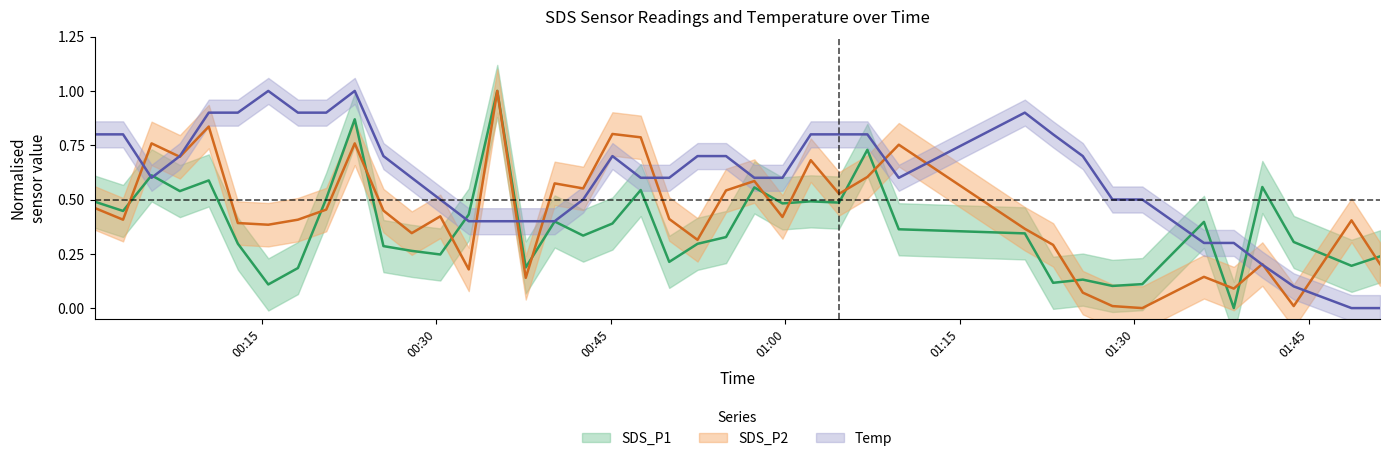

List the labels in order of Temp value, smallest first.

2022/01/15 01:48:40, 2022/01/15 01:51:07, 2022/01/15 01:43:42, 2022/01/15 01:41:00, 2022/01/15 01:35:59, 2022/01/15 01:38:33, 2022/01/15 00:32:47, 2022/01/15 00:35:14, 2022/01/15 00:37:41, 2022/01/15 00:40:10, 2022/01/15 00:30:20, 2022/01/15 00:42:37, 2022/01/15 01:28:07, 2022/01/15 01:30:41, 2022/01/15 00:05:31, 2022/01/15 00:27:53, 2022/01/15 00:47:34, 2022/01/15 00:50:01, 2022/01/15 00:57:20, 2022/01/15 00:59:45, 2022/01/15 01:09:45, 2022/01/15 00:07:57, 2022/01/15 00:25:27, 2022/01/15 00:45:08, 2022/01/15 00:52:27, 2022/01/15 00:54:54, 2022/01/15 01:25:34, 2022/01/15 00:00:37, 2022/01/15 00:03:04, 2022/01/15 01:02:11, 2022/01/15 01:04:37, 2022/01/15 01:07:03, 2022/01/15 01:23:01, 2022/01/15 00:10:26, 2022/01/15 00:12:56, 2022/01/15 00:18:06, 2022/01/15 00:20:32, 2022/01/15 01:20:35, 2022/01/15 00:15:33, 2022/01/15 00:22:59